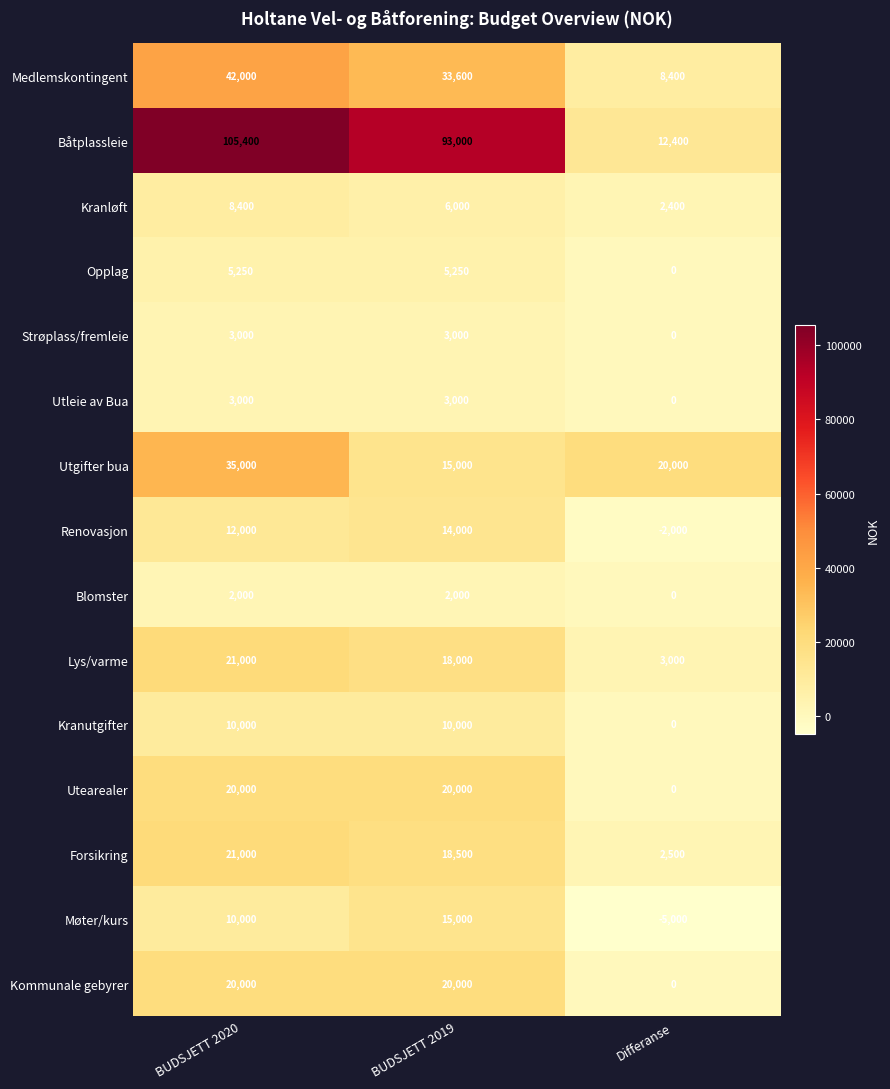

At which category is the sum across all series the highest?

BUDSJETT 2020